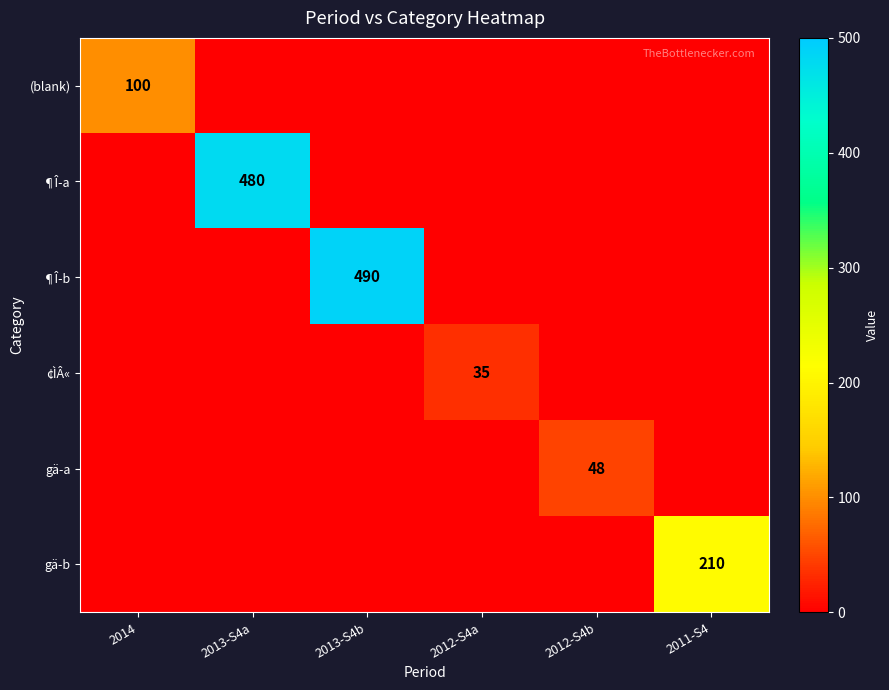

Which series has the largest range (max minus min)?

¶Î-b